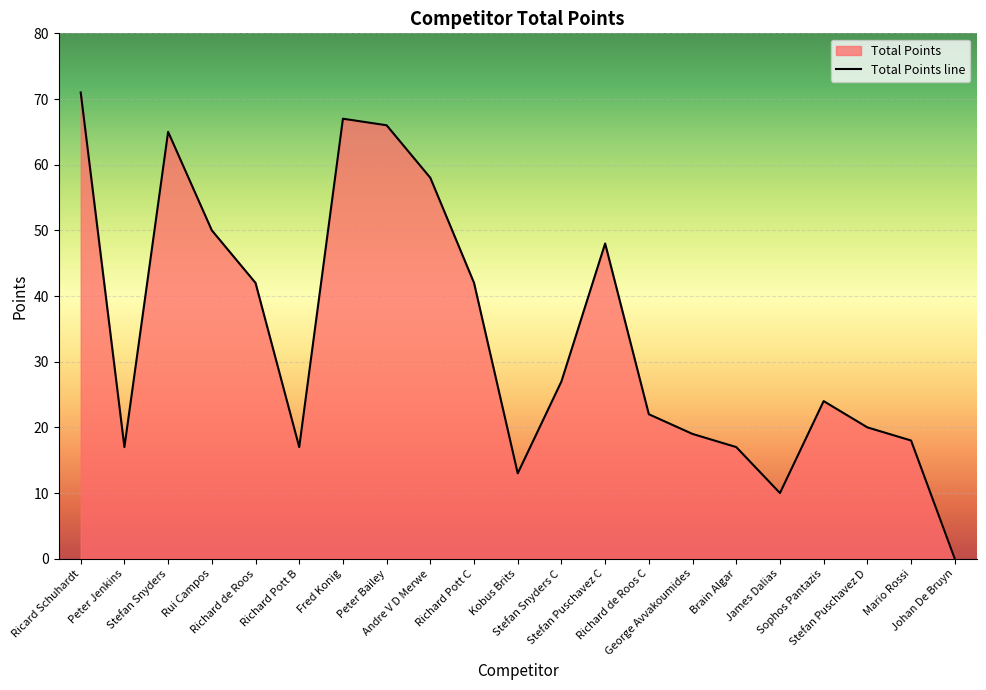

What is the difference between the maximum and minimum values?

71